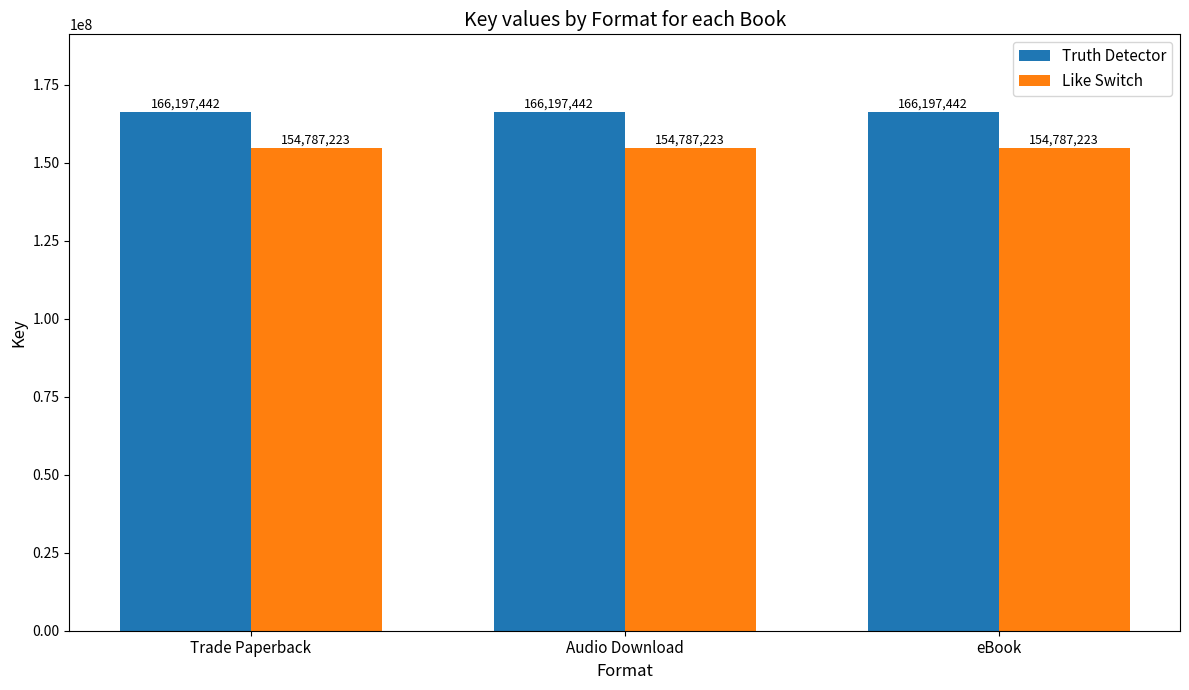

What is the maximum value for Truth Detector?

166197442